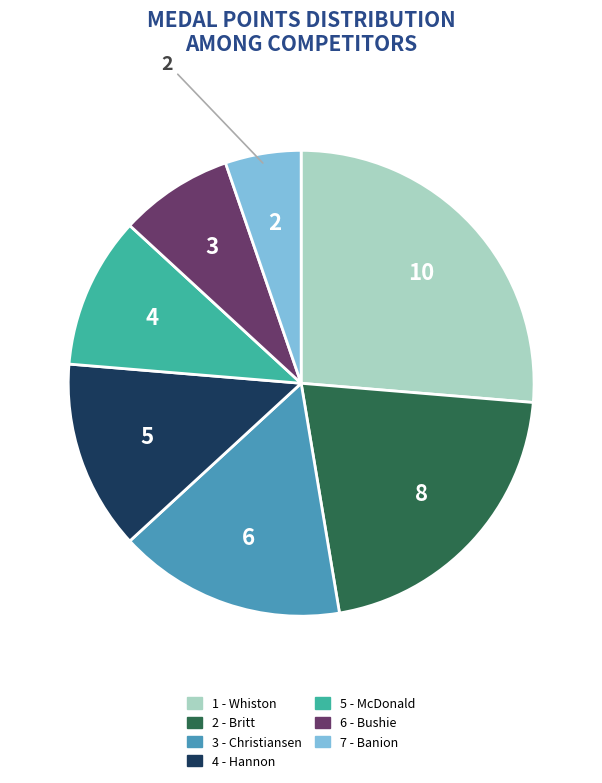

What is the smallest slice in the pie chart?

7 - Banion